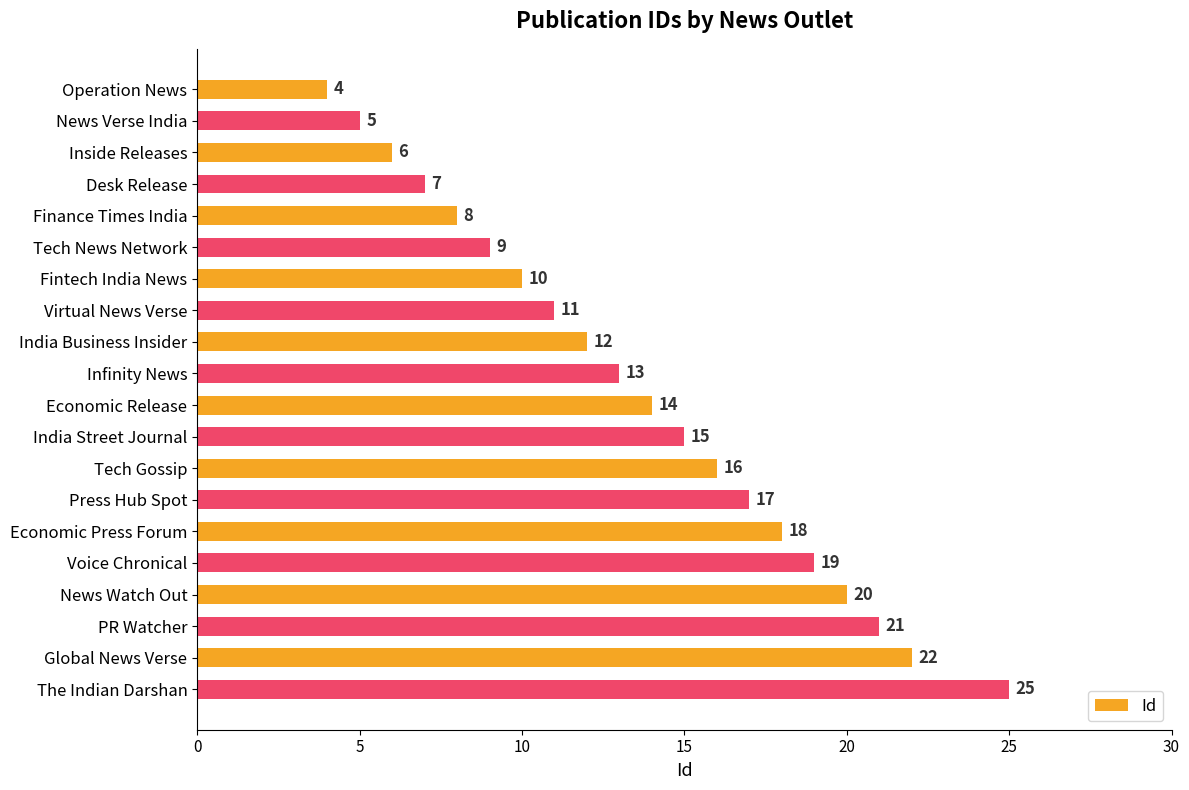

Approximately how many times larger is the value at Inside Releases compared to Press Hub Spot?

0.4